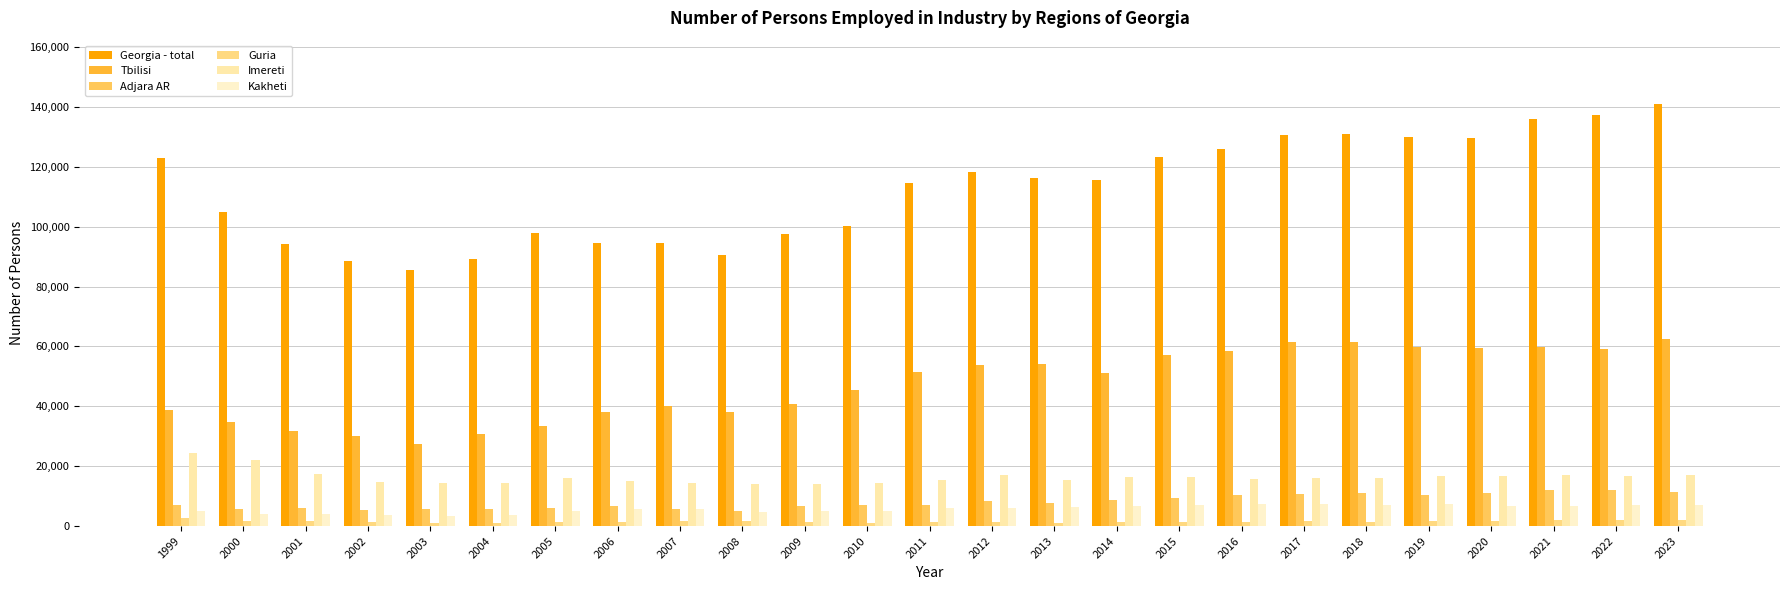

How many bars are there in each group?

6